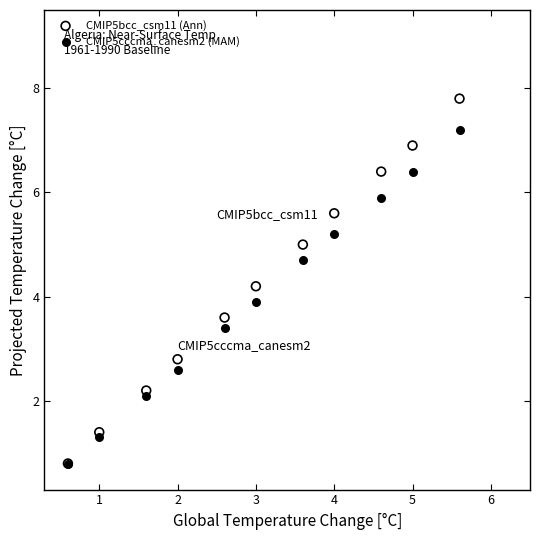

Across all series, what Y value is closest to 4?

3.9